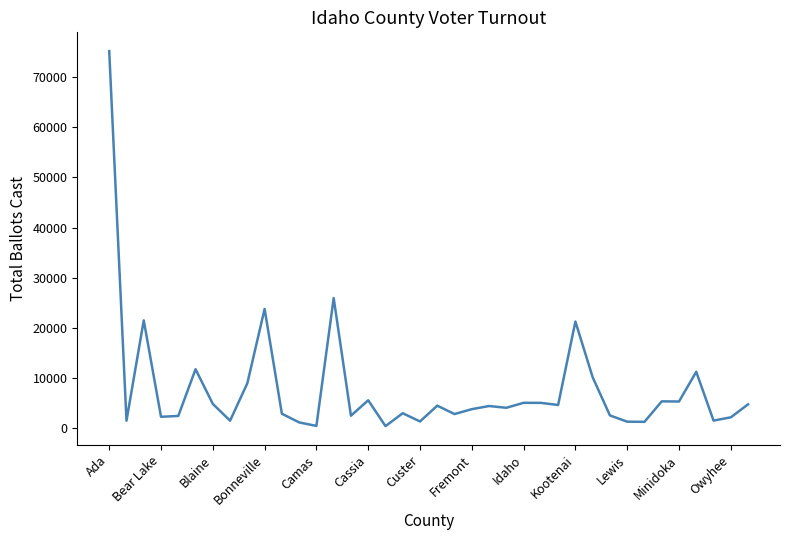

What is the difference between the maximum and minimum values?

74803